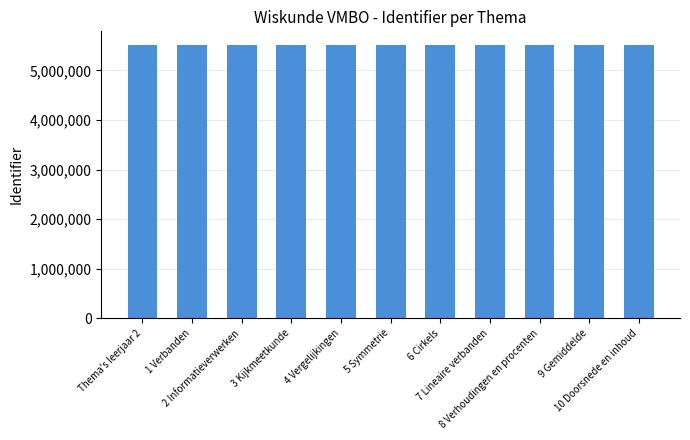

Count the values in the range 5514403 to 5514415.

7